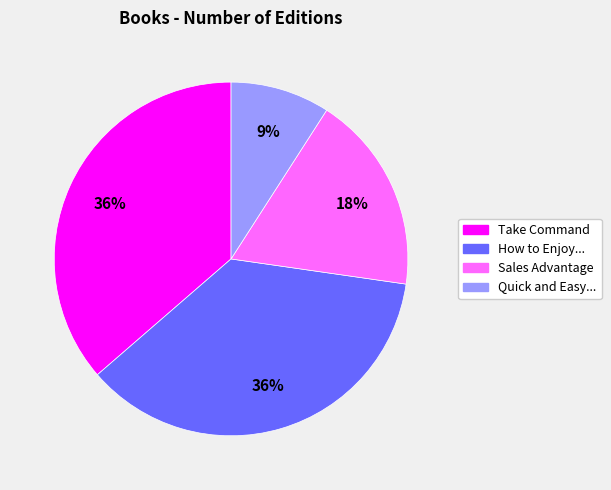

To the nearest percent, what portion does Quick and Easy... represent?

9%